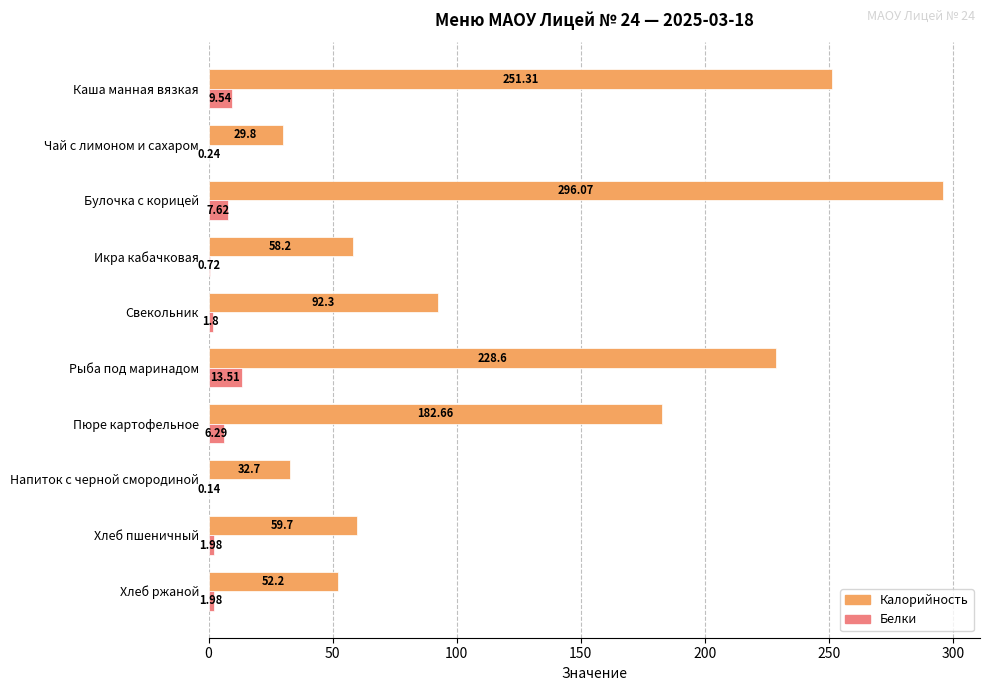

At which category is the sum across all series the highest?

Булочка с корицей